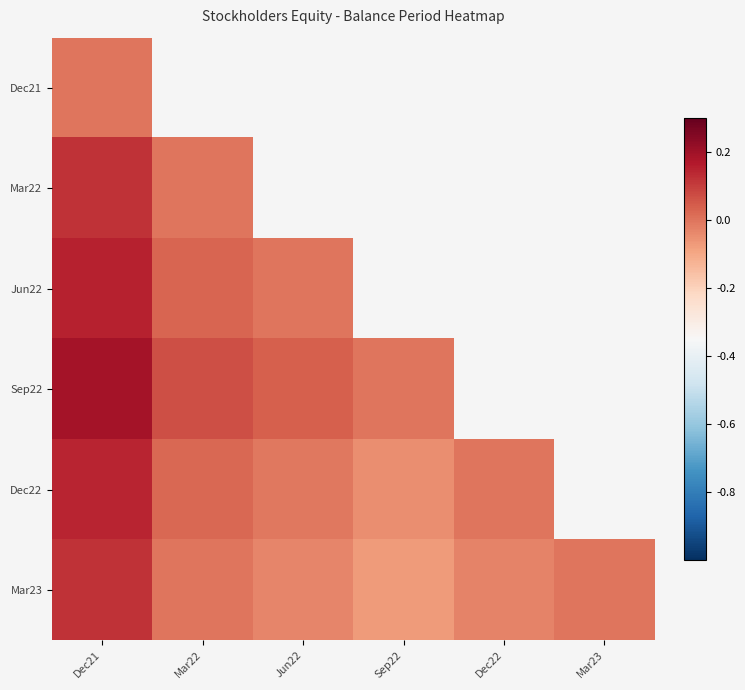

What is the minimum value shown in the chart?

-0.1